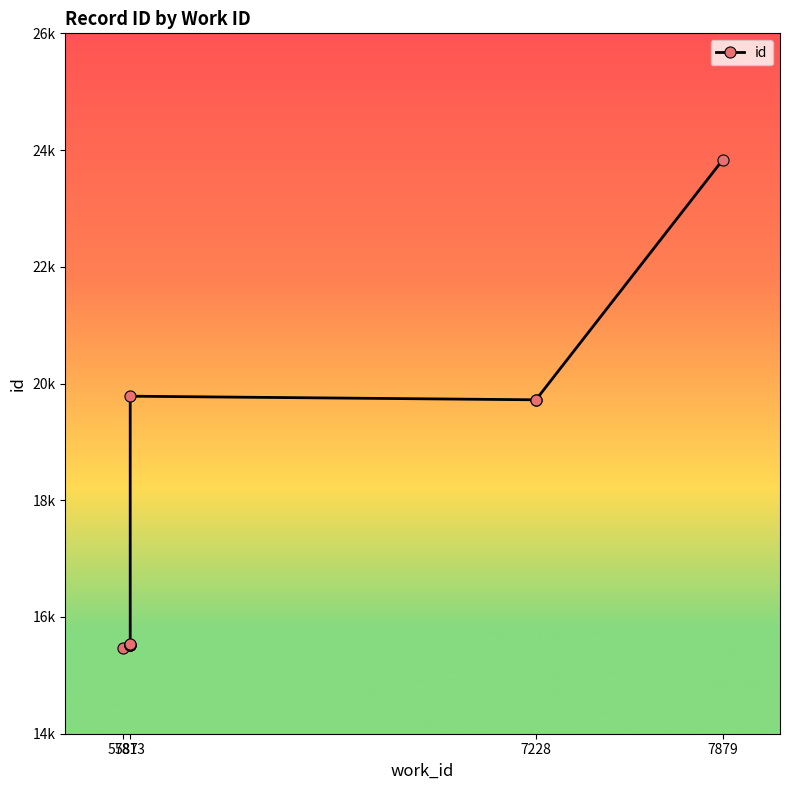

The value at 5813 is 15516. True or false?

True